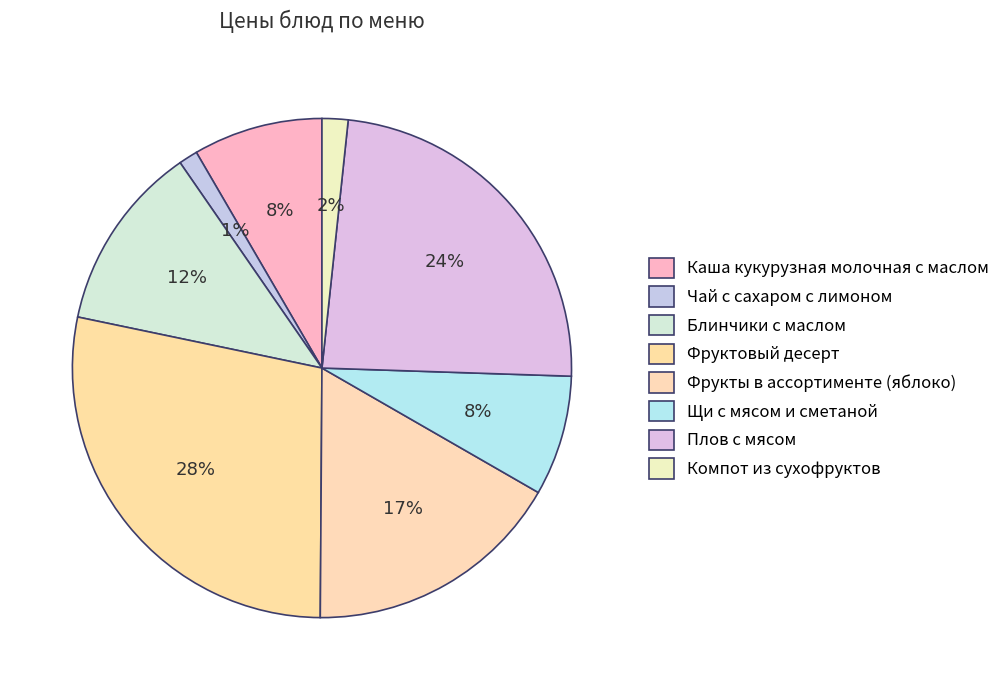

Which category has the biggest portion of the pie?

Фруктовый десерт